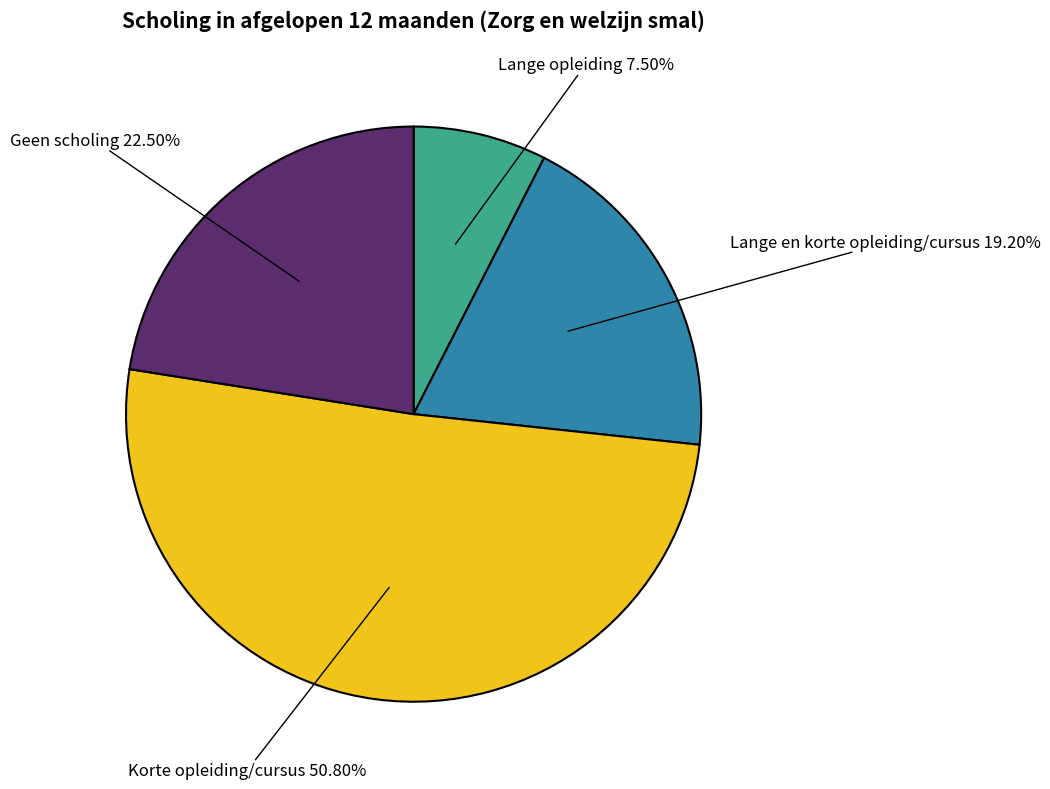

Count the number of slices in the pie.

4